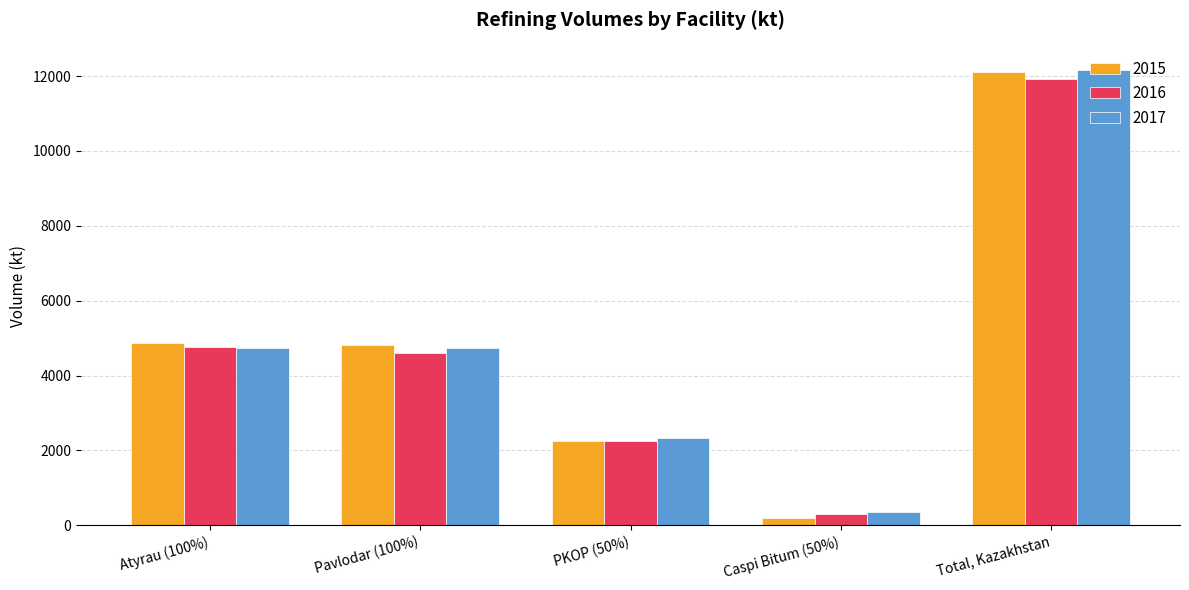

What is the label of the 4th bar from the right?

Pavlodar (100%)